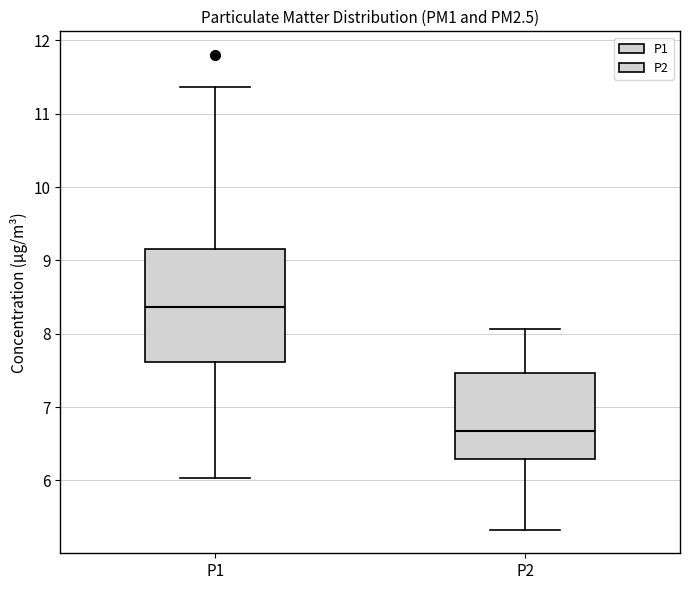

Comparing the boxes themselves (not the whiskers), which one is the tallest?

P1